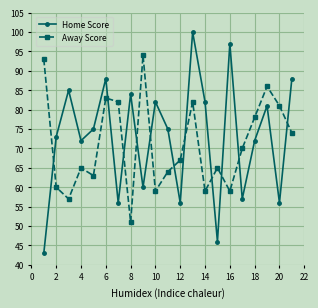

Rank the series by their average value, from highest to lowest.

Home Score, Away Score